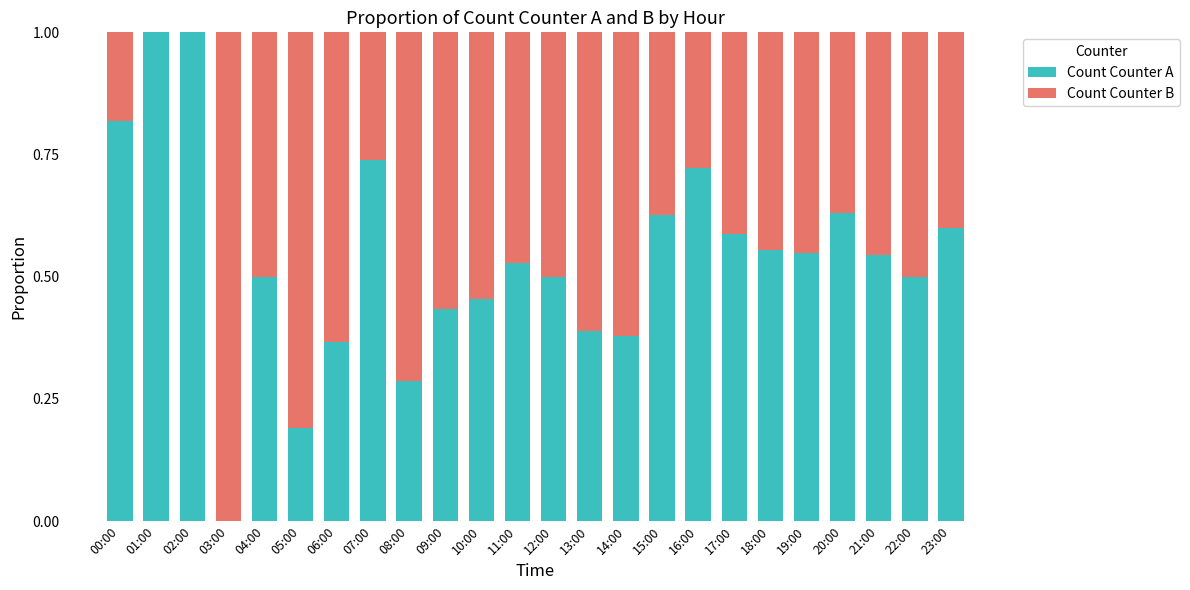

What is the total value across all series at 17:00?

1.0